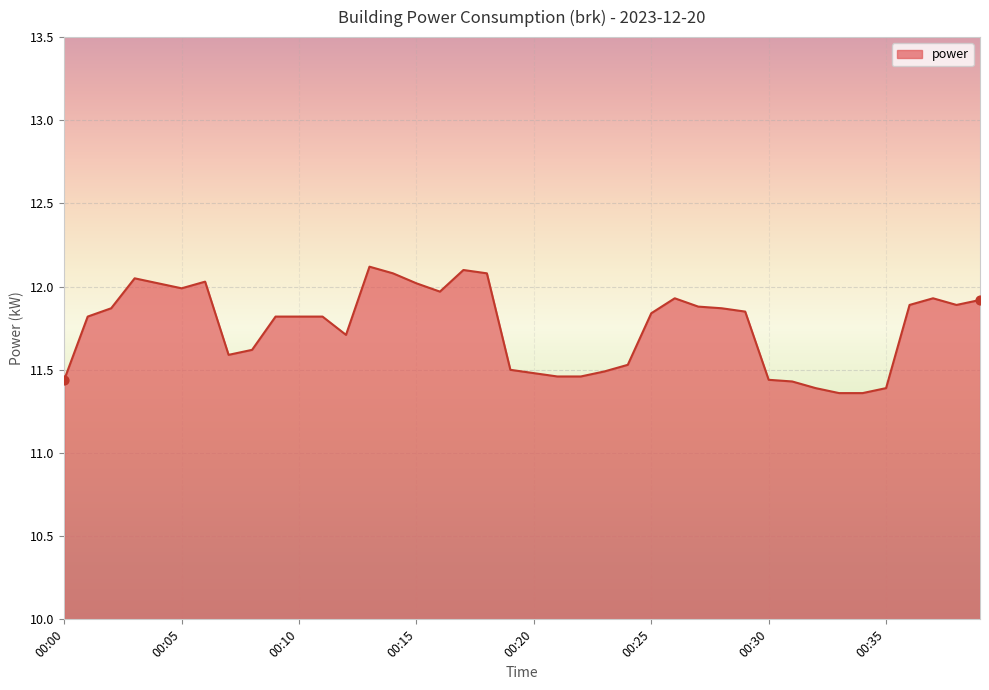

What is the difference between the maximum and minimum values?

0.8